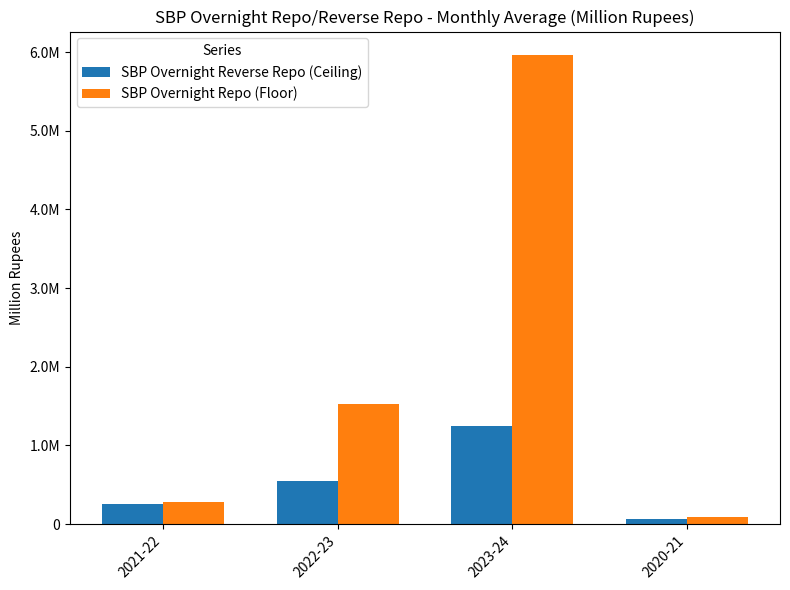

What is the difference between the SBP Overnight Reverse Repo (Ceiling) values at 2023-24 and 2020-21?

1170759.6